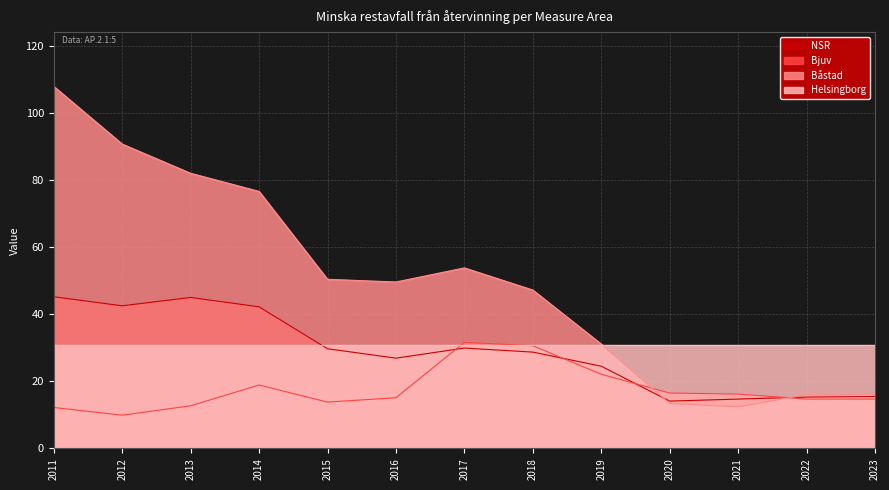

What is the sum of the NSR values at 2021 and 2016?

41.6